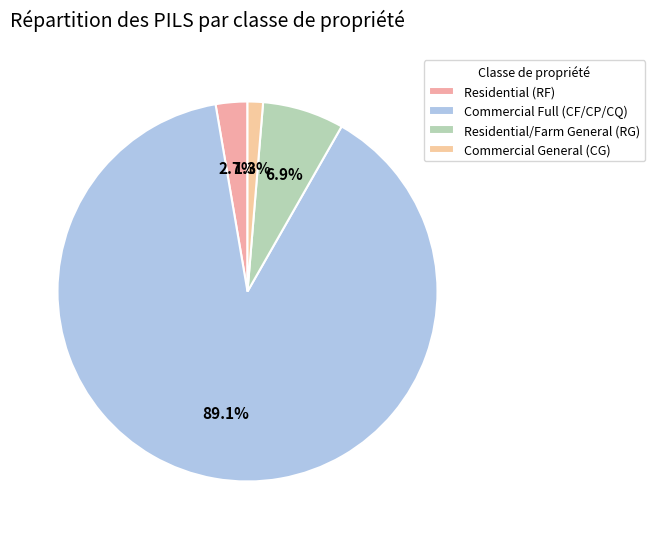

Which category accounts for the majority?

Commercial Full (CF/CP/CQ)